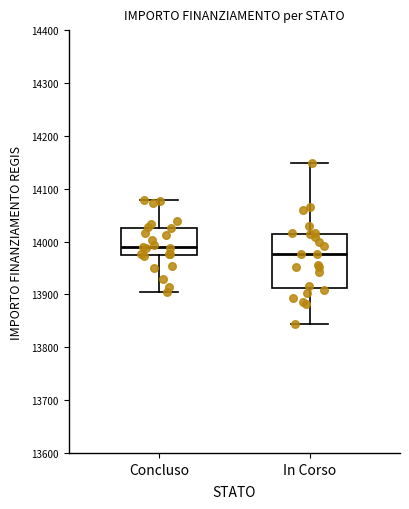

Where does the median line of the box for In Corso sit on the y-axis? The values are not printed on the chart, so give them approximately, as read against the axis.

13980